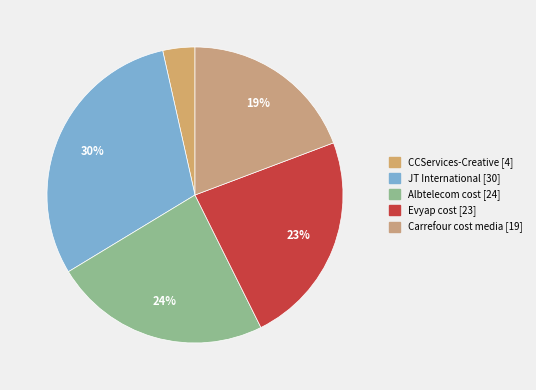

Does any single category account for the majority?

No